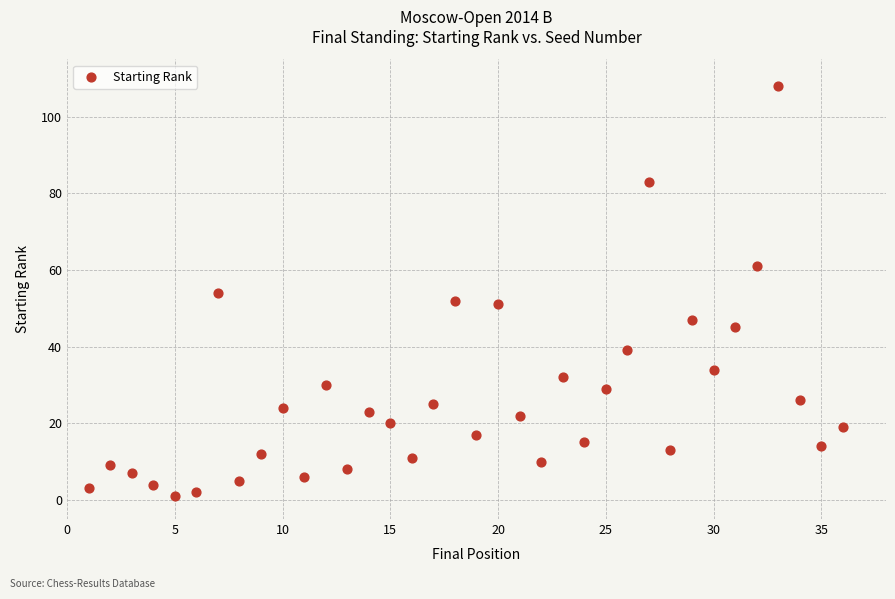

What is the range of Y values (max minus min)?

107